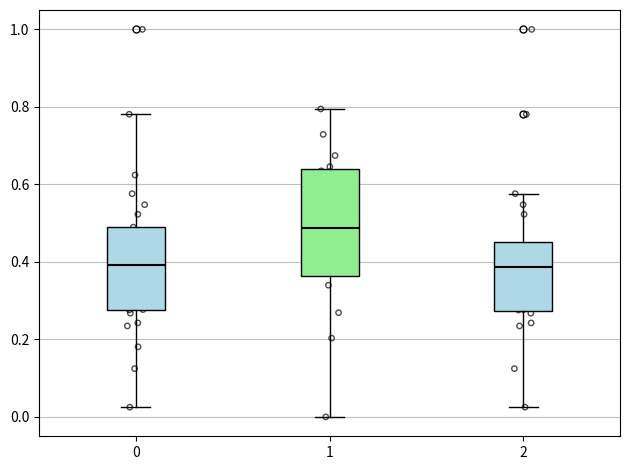

Reading left to right, transcribe this box plot: for each box, give where its median line is, the range the box spans, and where its two whiskers end, as read against the y-axis. The values are not printed on the chart, so give them approximately, as read against the axis.

0: median 0.40, box 0.28 to 0.48, whiskers 0.02 to 0.78
1: median 0.48, box 0.36 to 0.64, whiskers 0.00 to 0.80
2: median 0.38, box 0.28 to 0.46, whiskers 0.02 to 0.58